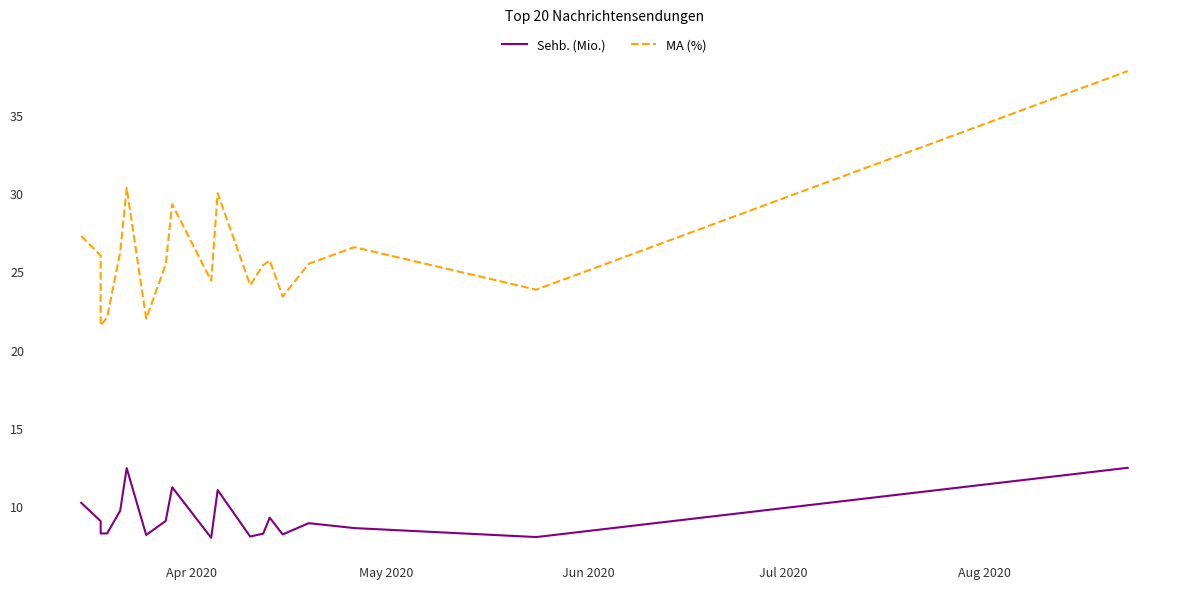

Is the value of Sehb. (Mio.) at 14 greater than the value of MA (%) at 6?

No